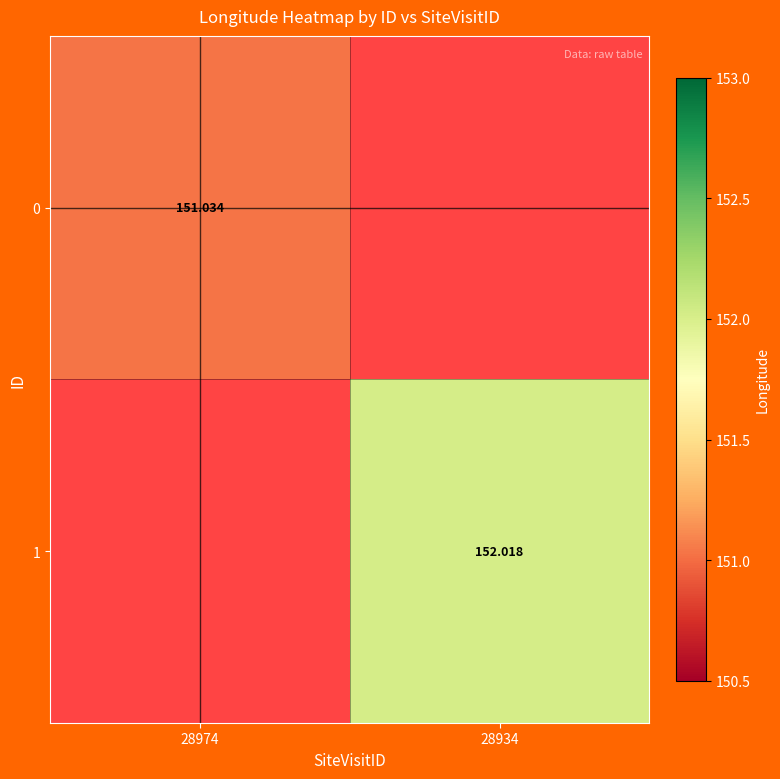

What is the maximum value shown in the chart?

152.0